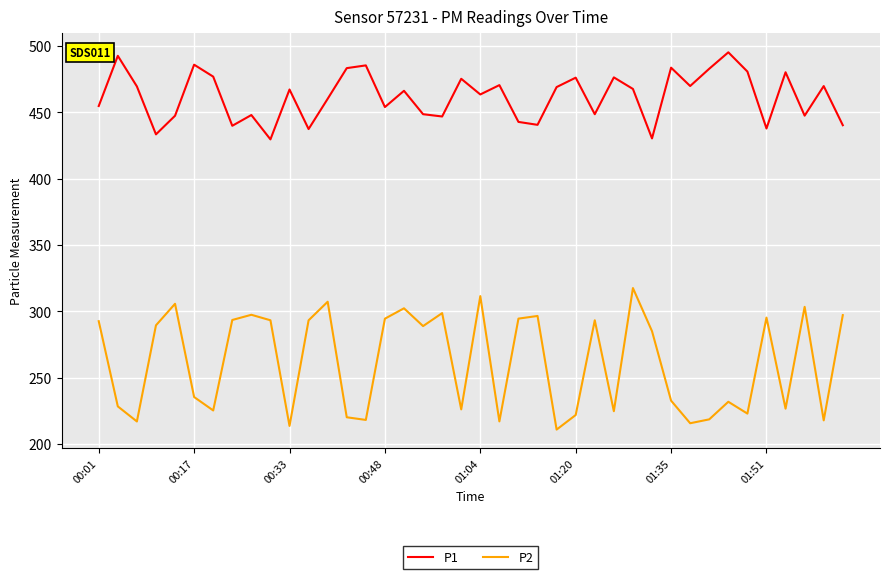

Which series has the largest range (max minus min)?

P2